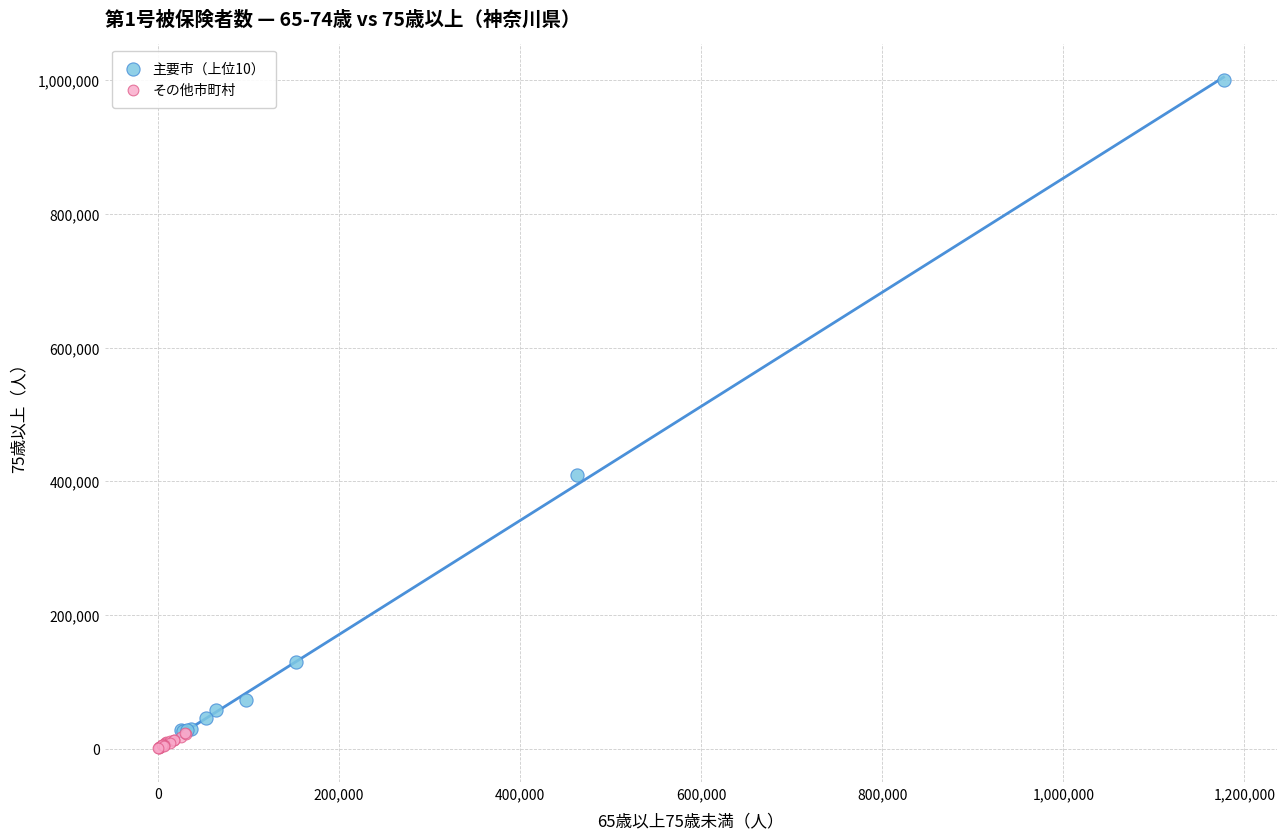

Which series reaches the maximum Y coordinate?

主要市（上位10）